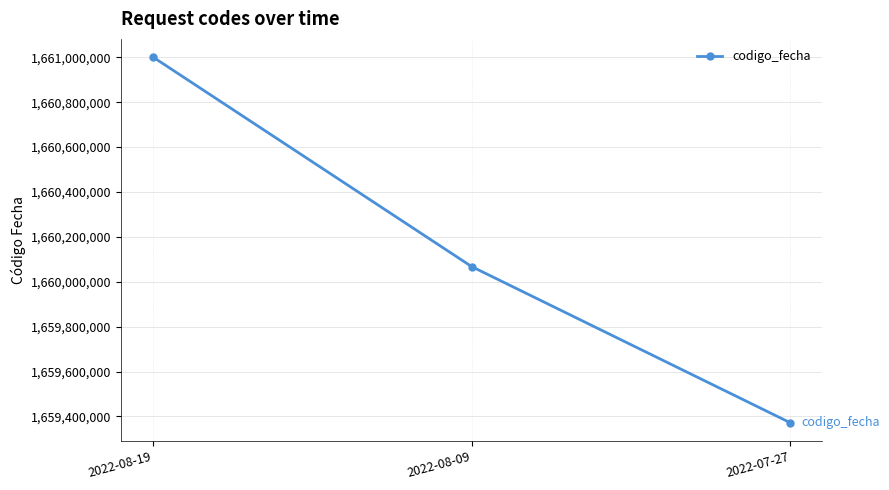

What position from the right is 2022-08-09?

2